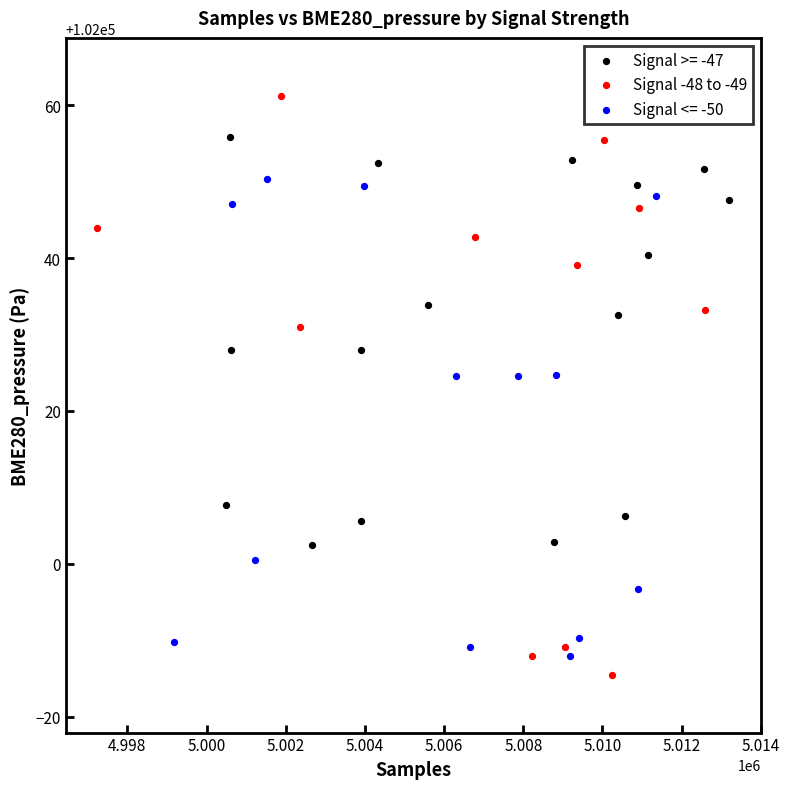

Which series has the widest spread of Y values?

Signal -48 to -49